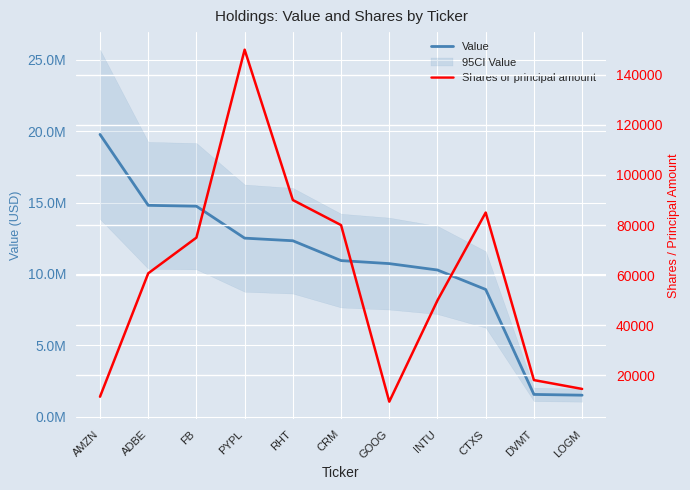

True or false: Shares or principal amount and Value cross at least once.

False